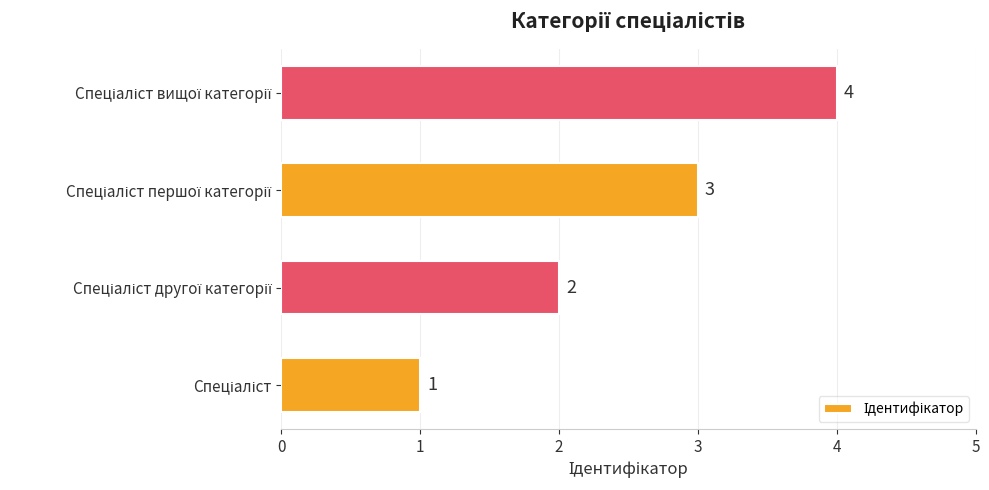

What is the maximum value shown in the chart?

4